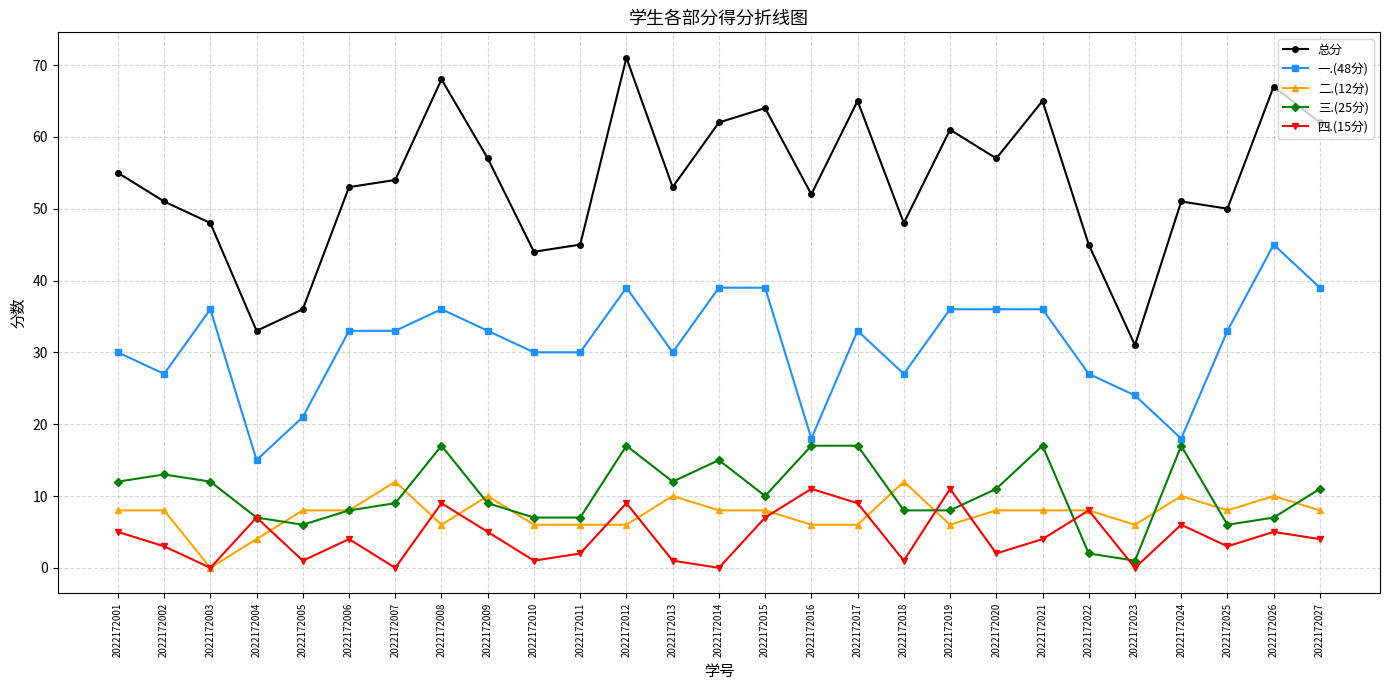

Reading left to right, extract all data points from this chart.

总分: 55	51	48	33	36	53	54	68	57	44	45	71	53	62	64	52	65	48	61	57	65	45	31	51	50	67	62
一.(48分): 30	27	36	15	21	33	33	36	33	30	30	39	30	39	39	18	33	27	36	36	36	27	24	18	33	45	39
二.(12分): 8	8	0	4	8	8	12	6	10	6	6	6	10	8	8	6	6	12	6	8	8	8	6	10	8	10	8
三.(25分): 12	13	12	7	6	8	9	17	9	7	7	17	12	15	10	17	17	8	8	11	17	2	1	17	6	7	11
四.(15分): 5	3	0	7	1	4	0	9	5	1	2	9	1	0	7	11	9	1	11	2	4	8	0	6	3	5	4